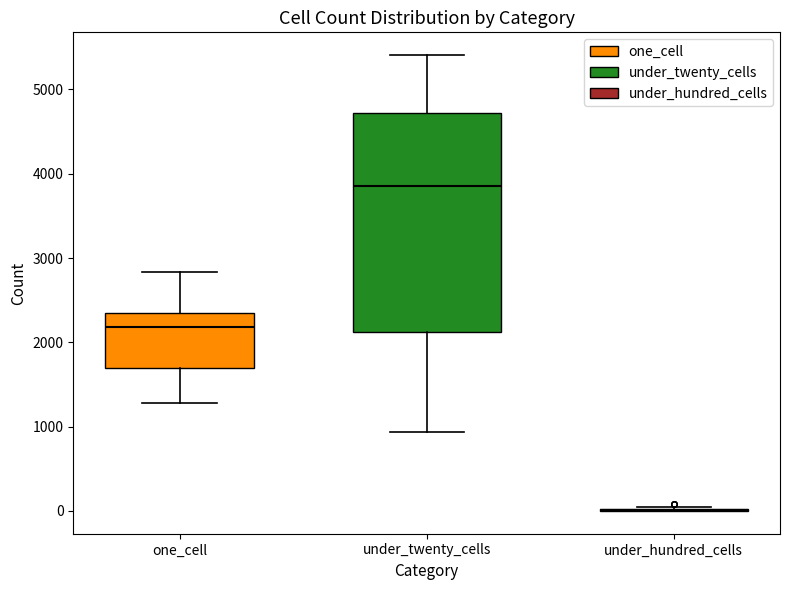

Reading left to right, read every box against the y-axis: the position of its median line, the range the box covers, and the ends of its whiskers. The values are not printed on the chart, so give them approximately, as read against the axis.

one_cell: median 2200, box 1700 to 2400, whiskers 1300 to 2800
under_twenty_cells: median 3900, box 2100 to 4700, whiskers 900 to 5400
under_hundred_cells: box collapsed to a line at 0, whiskers 0 to 0